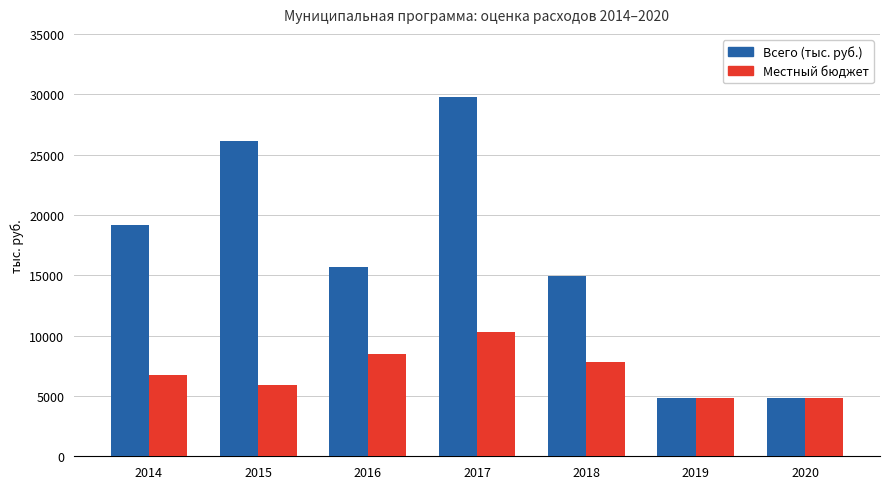

How many bars are there in each group?

2